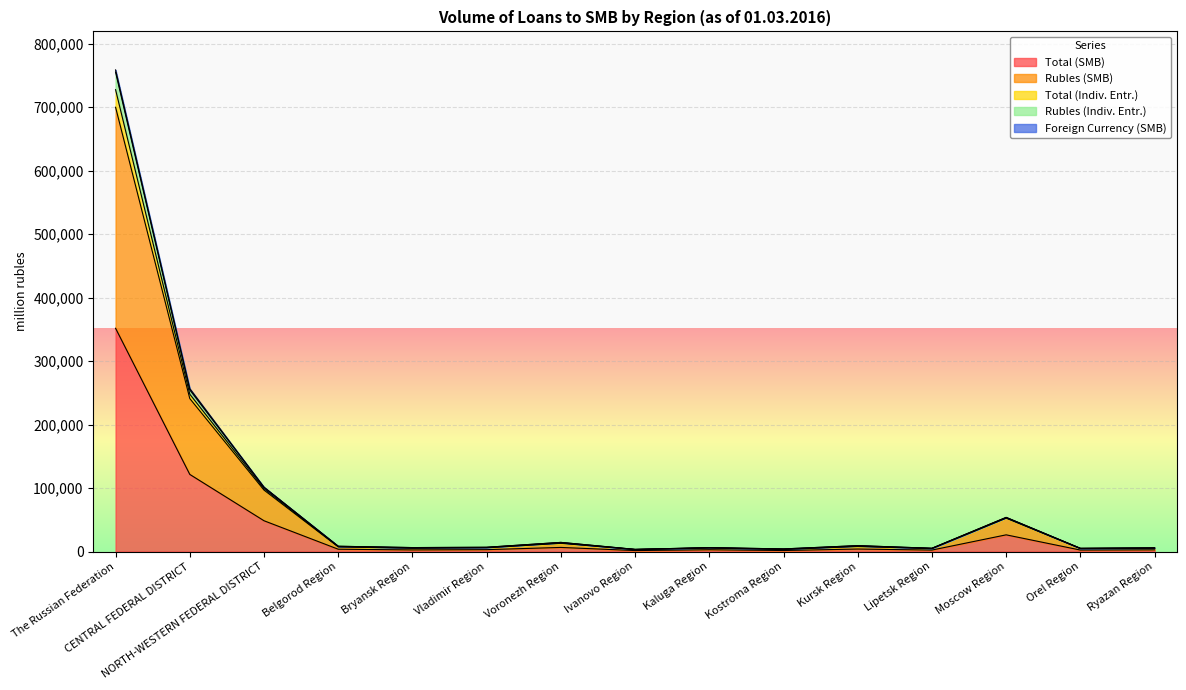

What is the maximum value for Total (SMB)?

351763